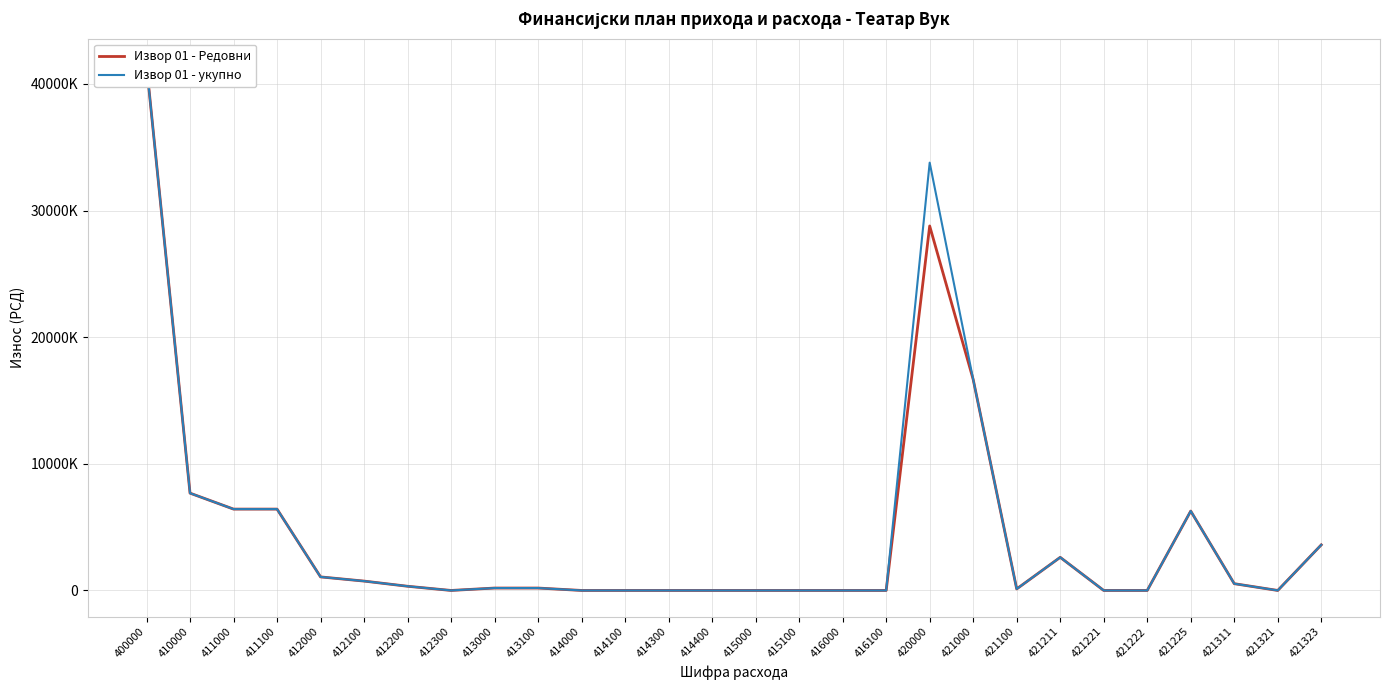

Which series has the widest spread of values?

Извор 01 - Редовни